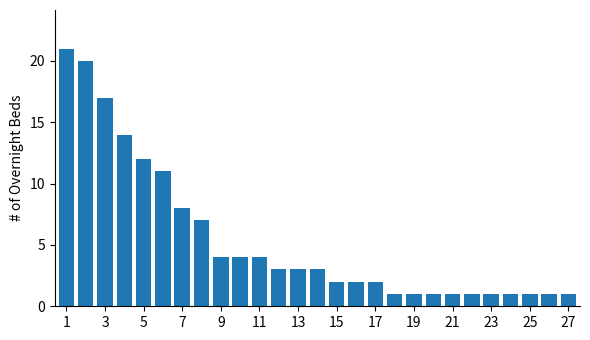

What is the greatest value displayed?

21